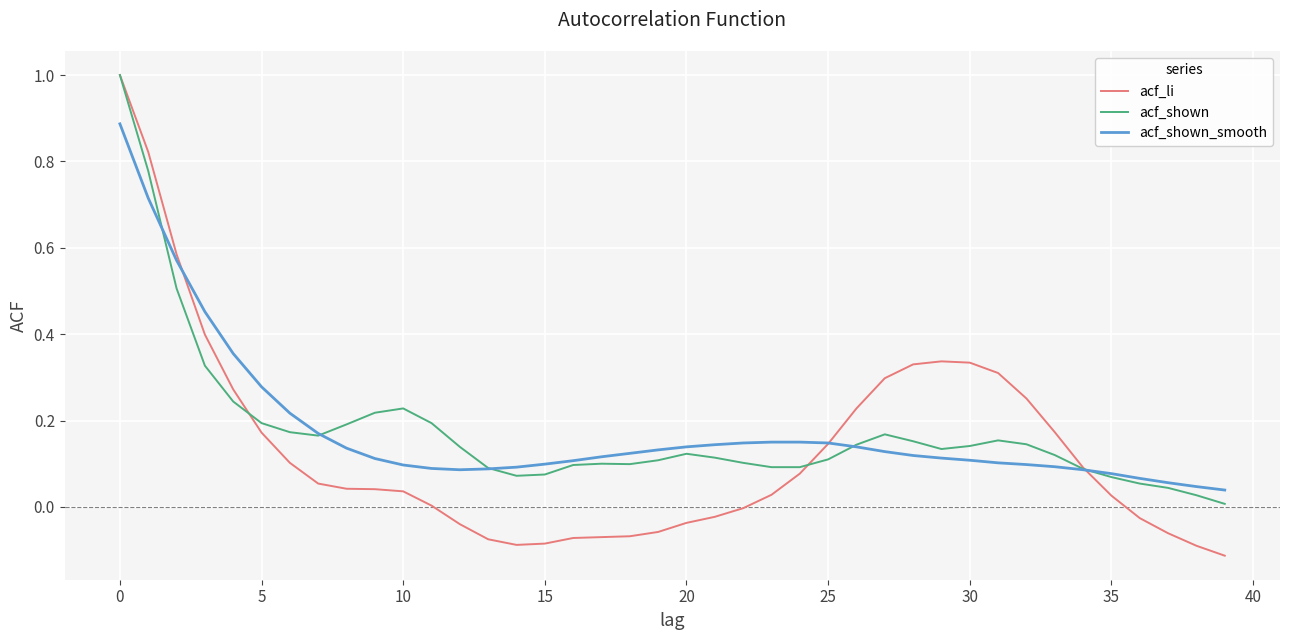

What is the maximum value shown in the chart?

1.0